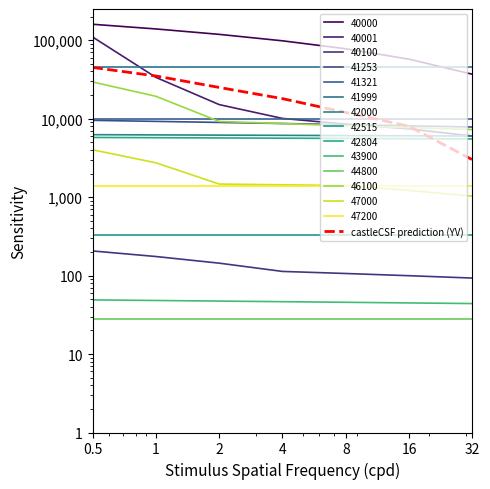

Approximately how many times larger is the value at 1 compared to 0.5?

0.8